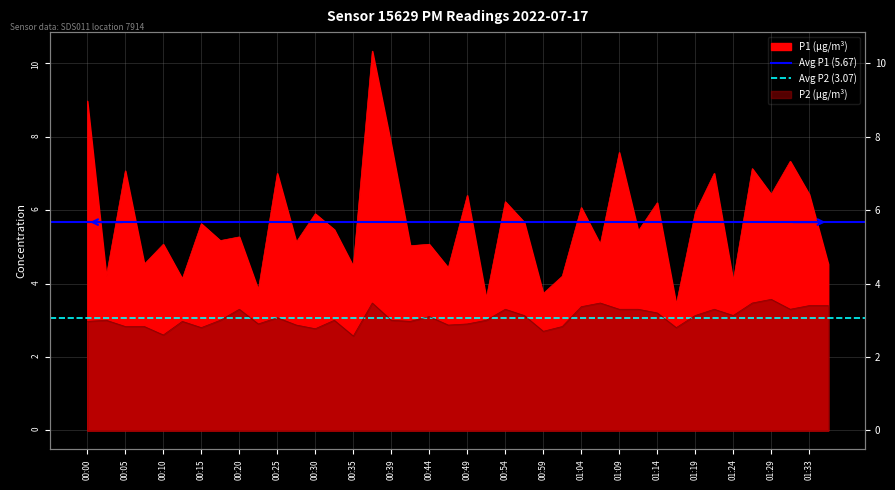

At which label does Avg P2 (3.07) reach its minimum?

00:00